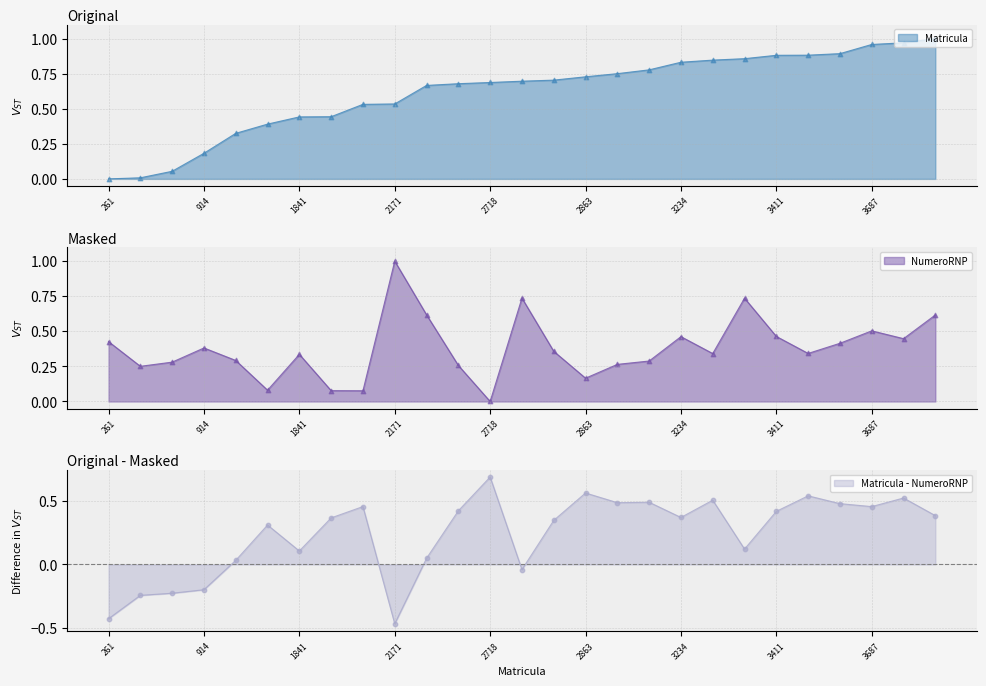

Which series reaches the minimum Y coordinate?

Matricula